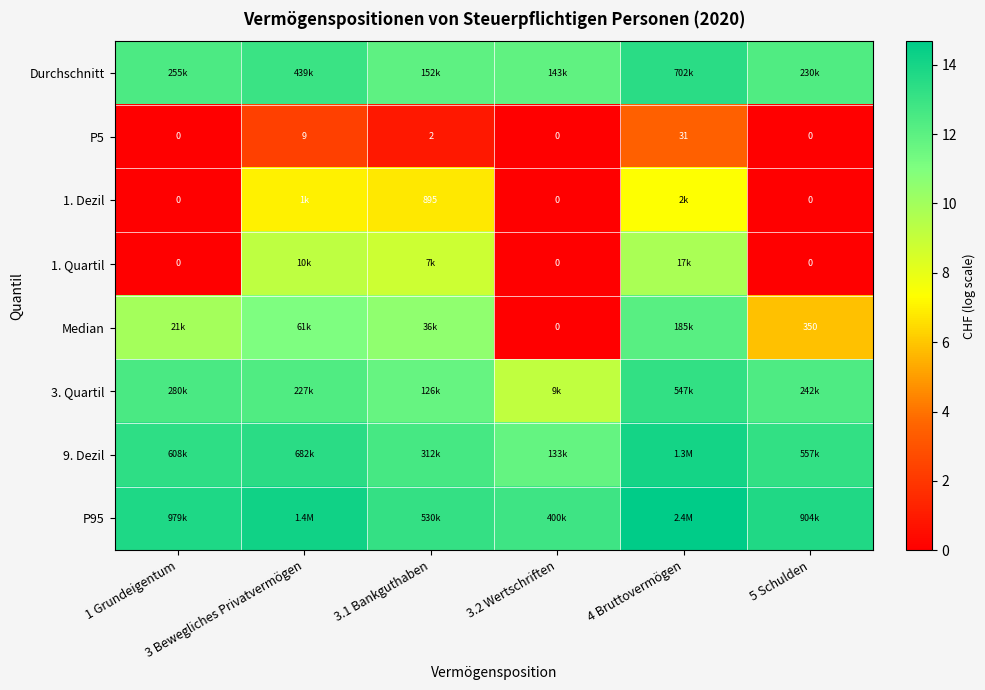

At how many categories does at least one series exceed 7?

6